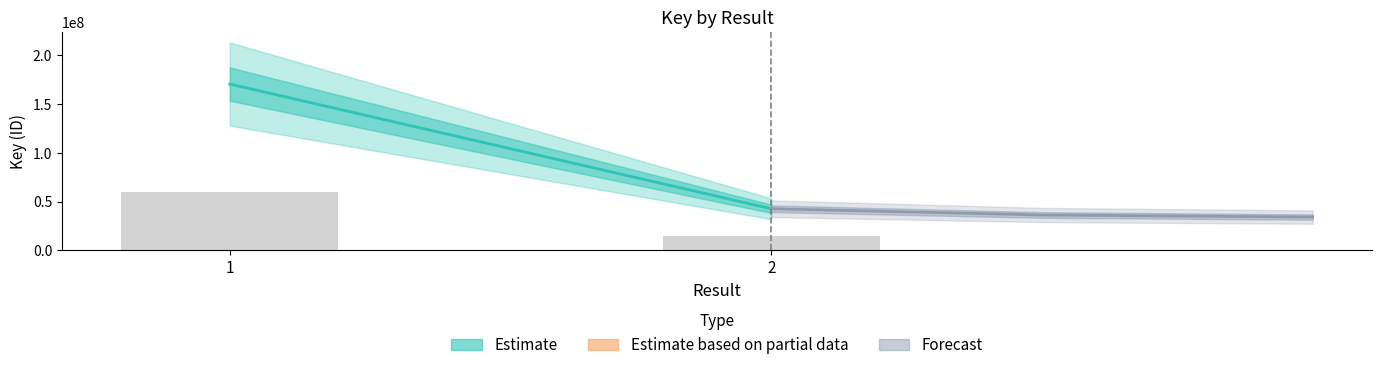

Approximately how many times larger is the value at 2 compared to 1?

0.3